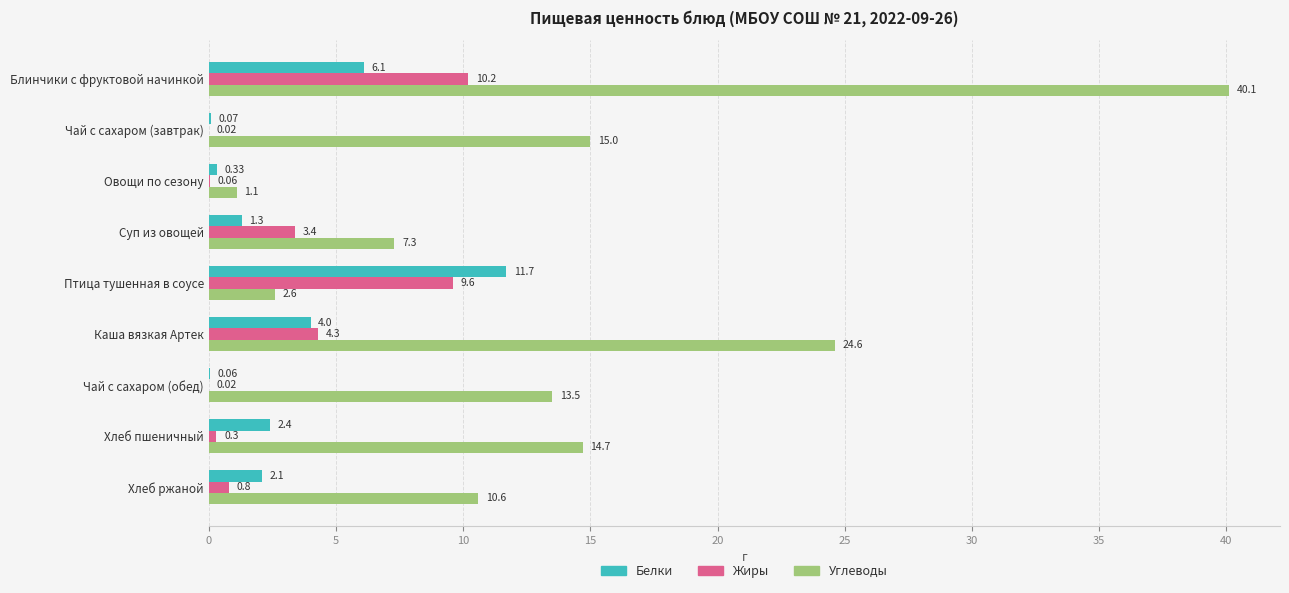

What is the sum of all Углеводы values?

129.5